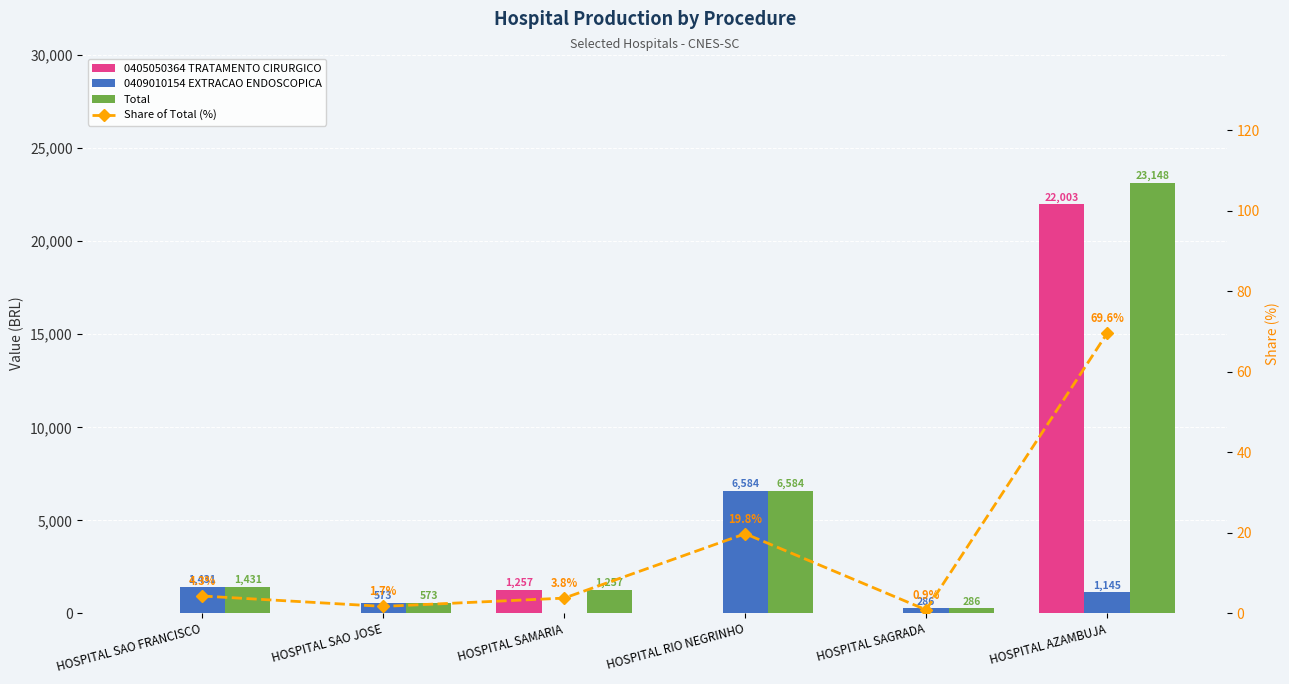

What is the difference between the maximum and second lowest values in the 0409010154 EXTRACAO ENDOSCOPICA series?

6297.7